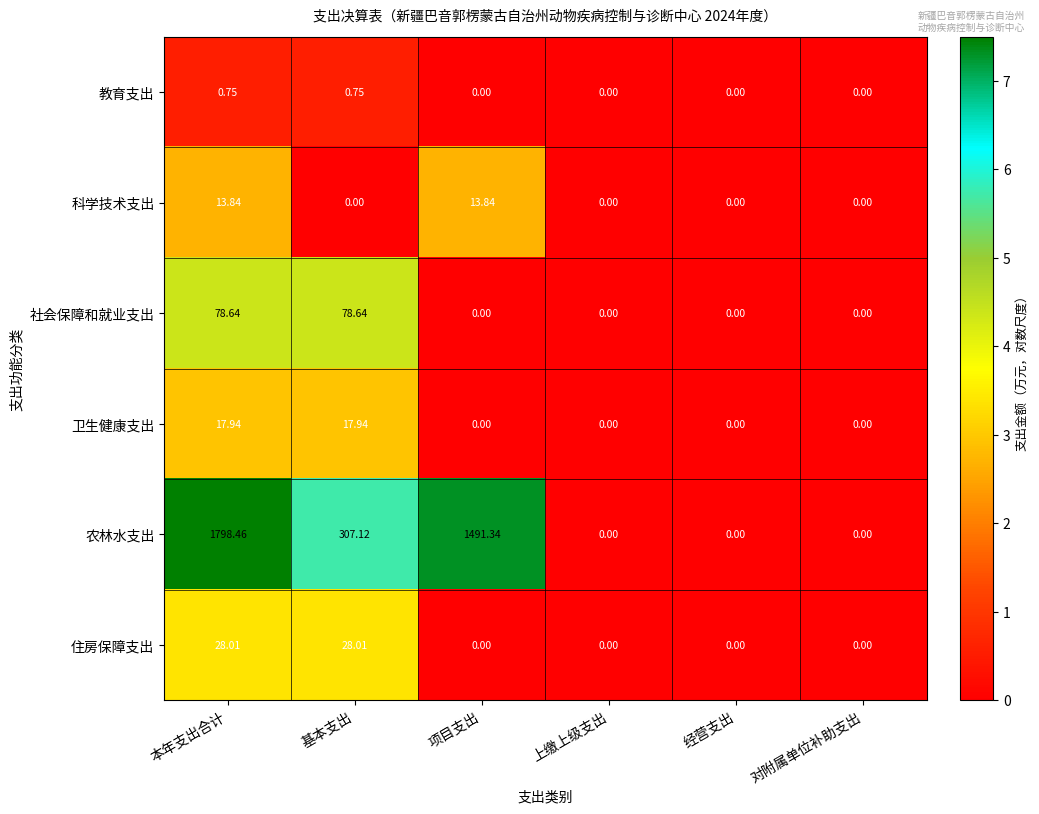

At which category is the sum across all series the highest?

本年支出合计